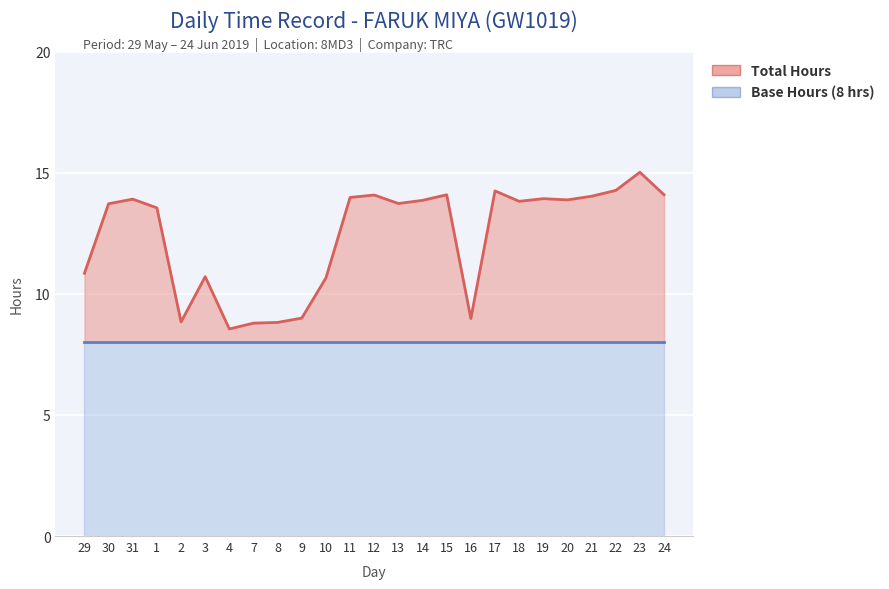

What is the sum of all Base Hours (8 hrs) values?

200.0